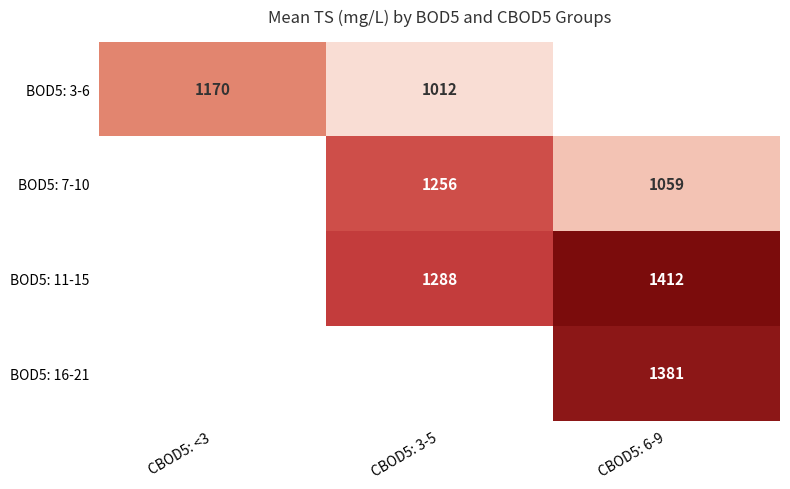

At which category does the chart reach its minimum across all series?

CBOD5: 3-5